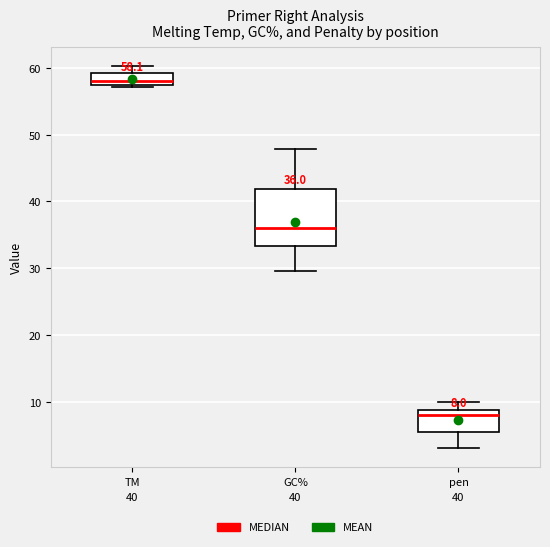

Which box is the tallest, from its lower edge to its upper edge?

GC%